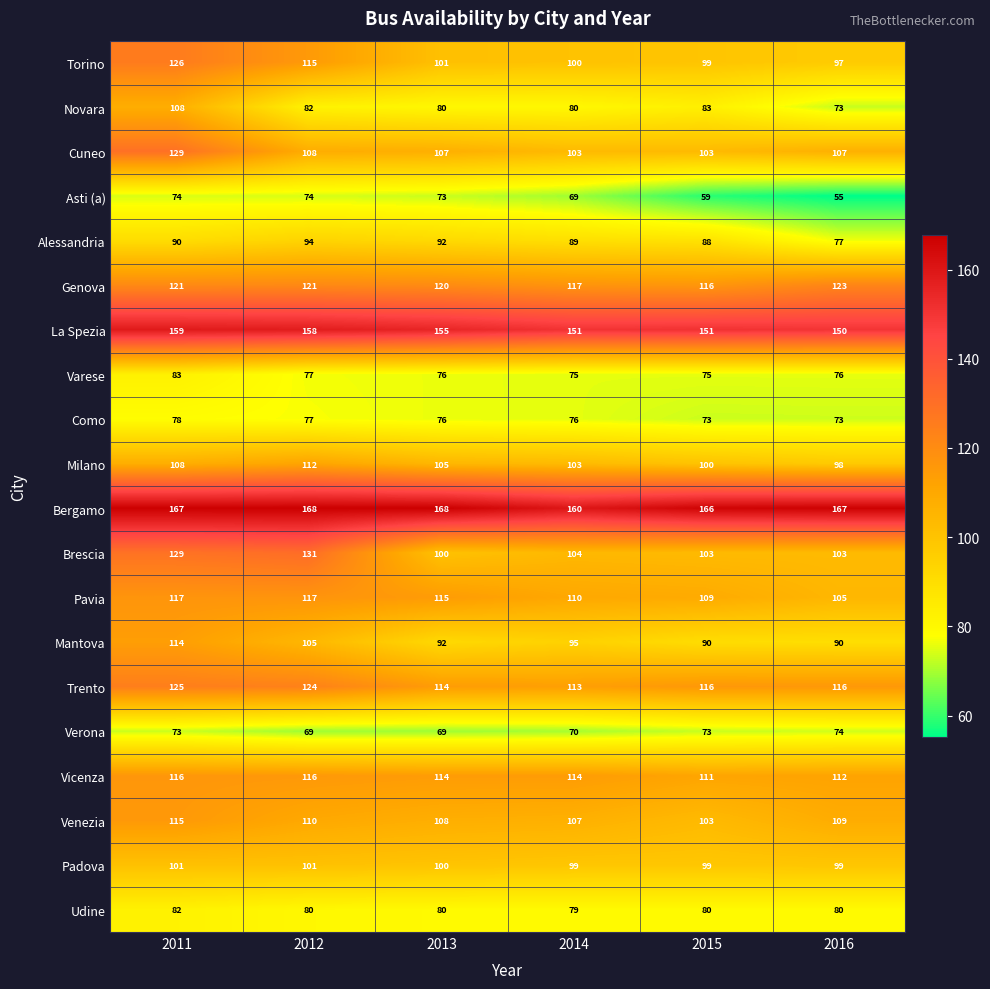

What is the greatest value displayed?

168